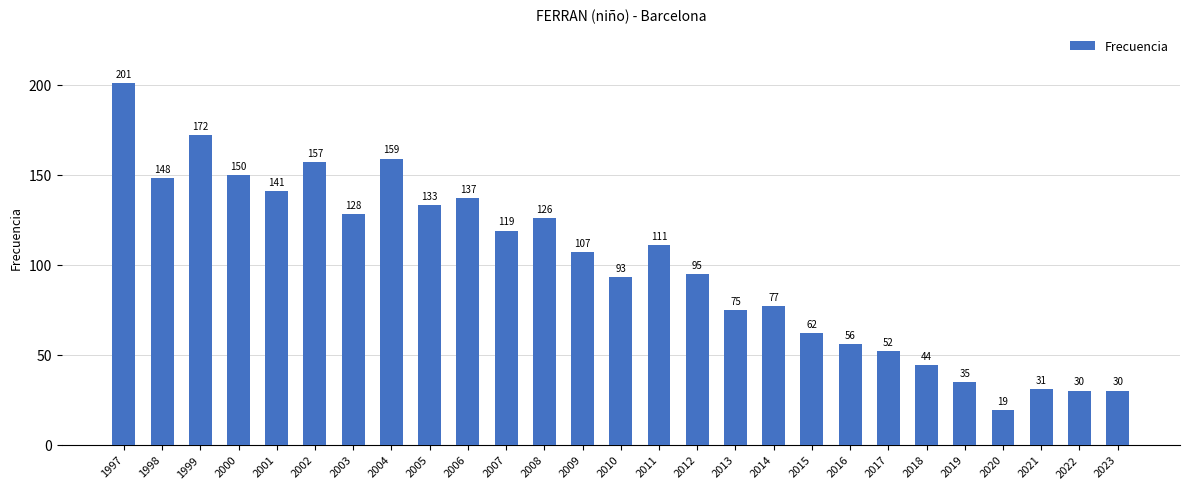

Are the bars horizontal?

No